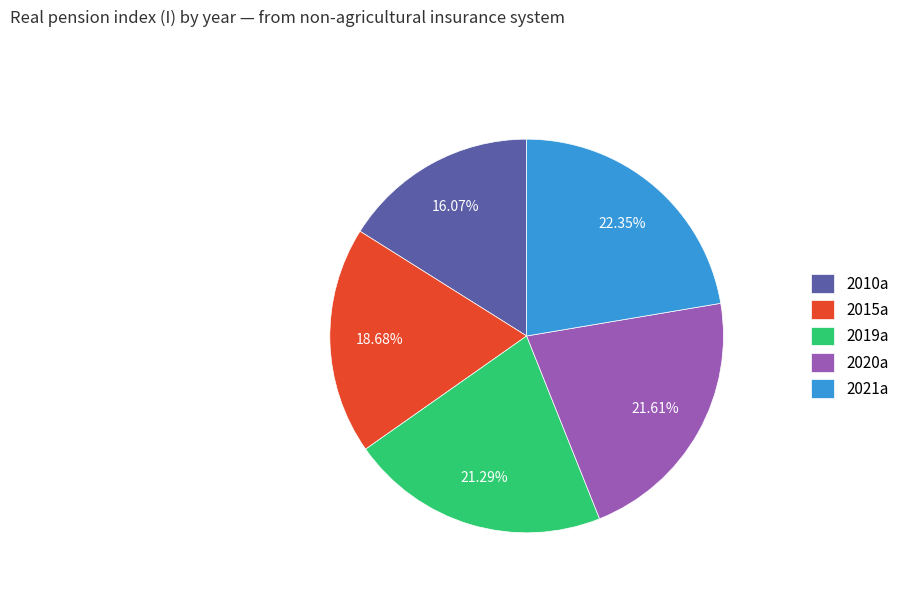

What is the smallest slice in the pie chart?

2010a